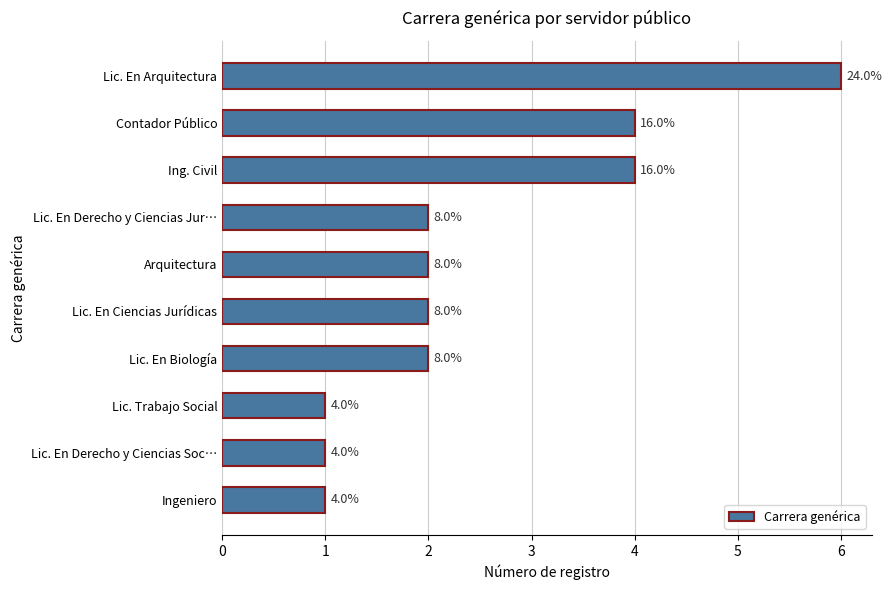

What is the greatest value displayed?

6